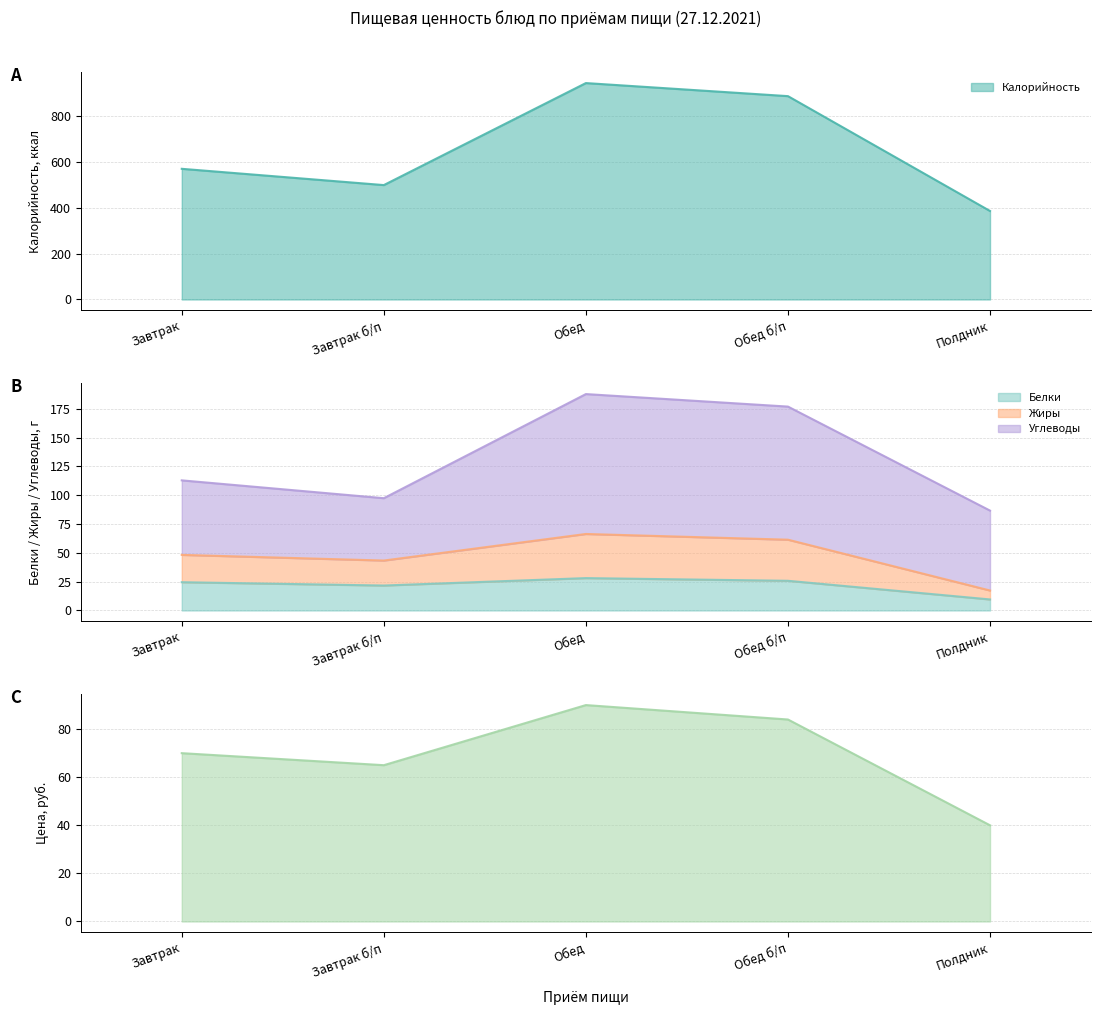

Is it true that Белки equals 24.5 at Завтрак?

True